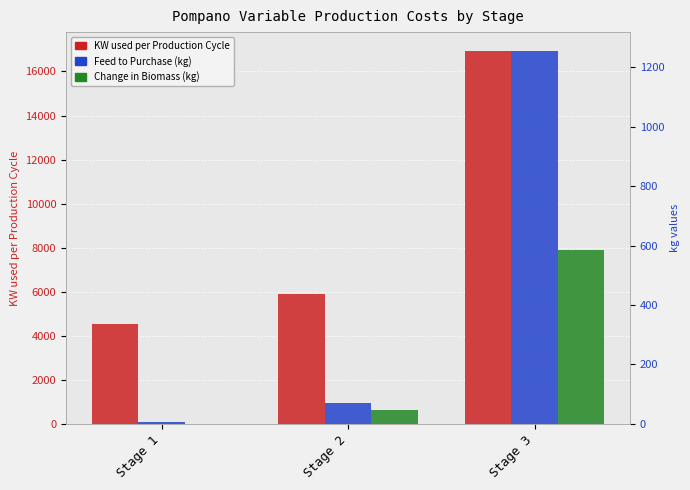

Between Stage 3 and Stage 2, which is larger?

Stage 3